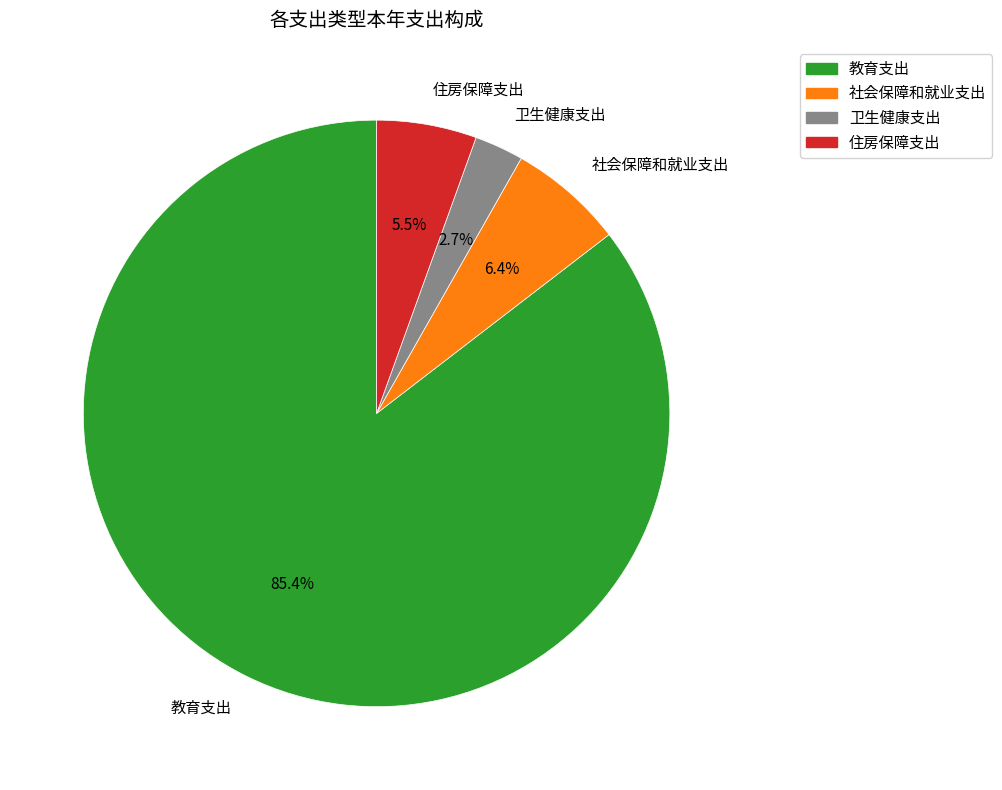

What is the smallest slice in the pie chart?

卫生健康支出